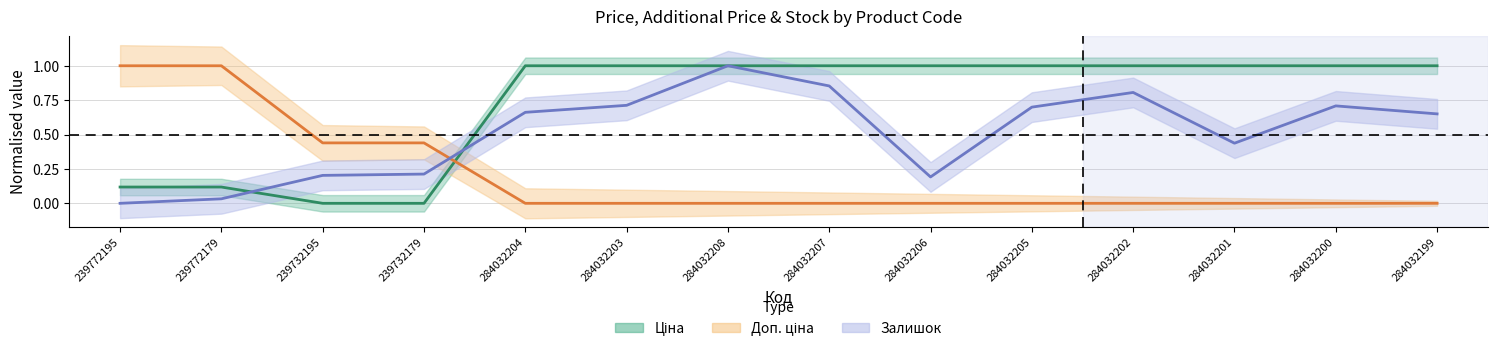

Read the Залишок value at 284032201.

0.4